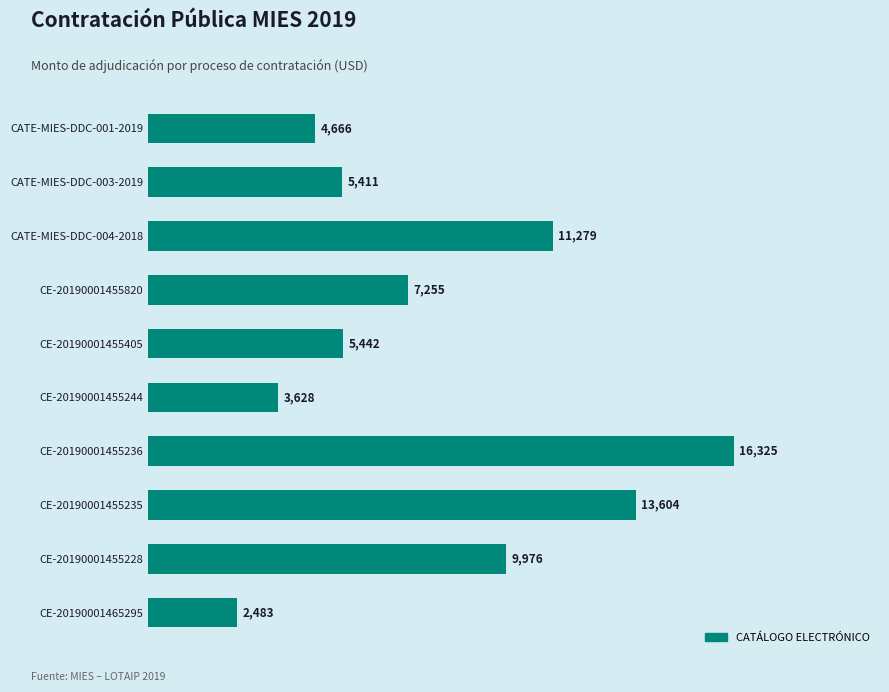

List the labels in order of value, largest first.

CE-20190001455236, CE-20190001455235, CATE-MIES-DDC-004-2018, CE-20190001455228, CE-20190001455820, CE-20190001455405, CATE-MIES-DDC-003-2019, CATE-MIES-DDC-001-2019, CE-20190001455244, CE-20190001465295